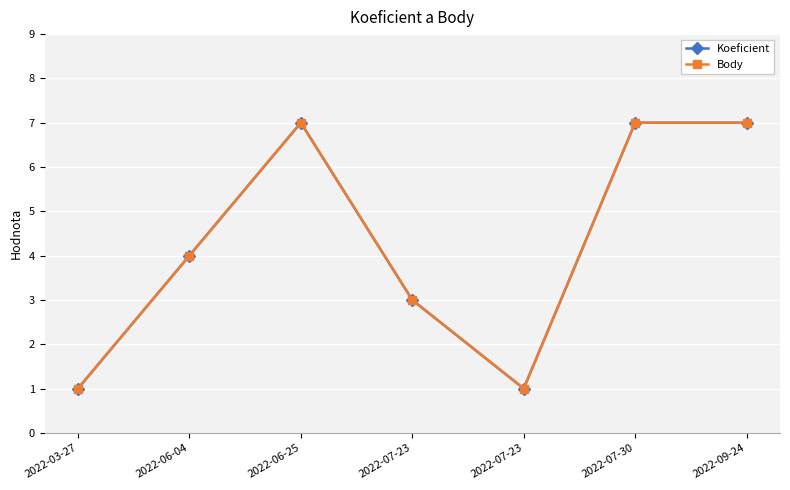

Is this an area chart (filled region under the line)?

No